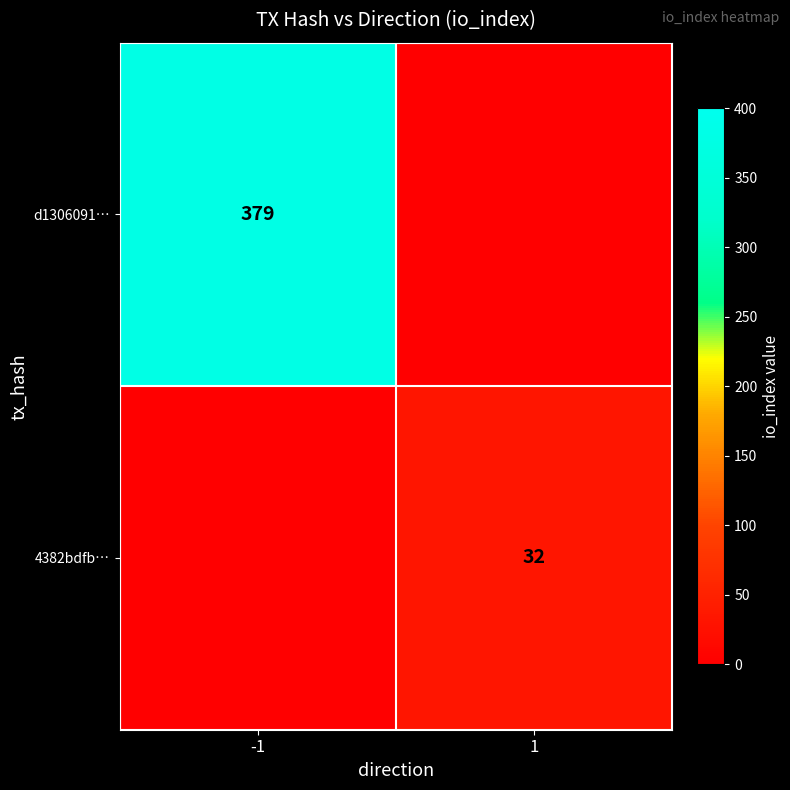

The d1306091… series shows 114 at -1. True or false?

False